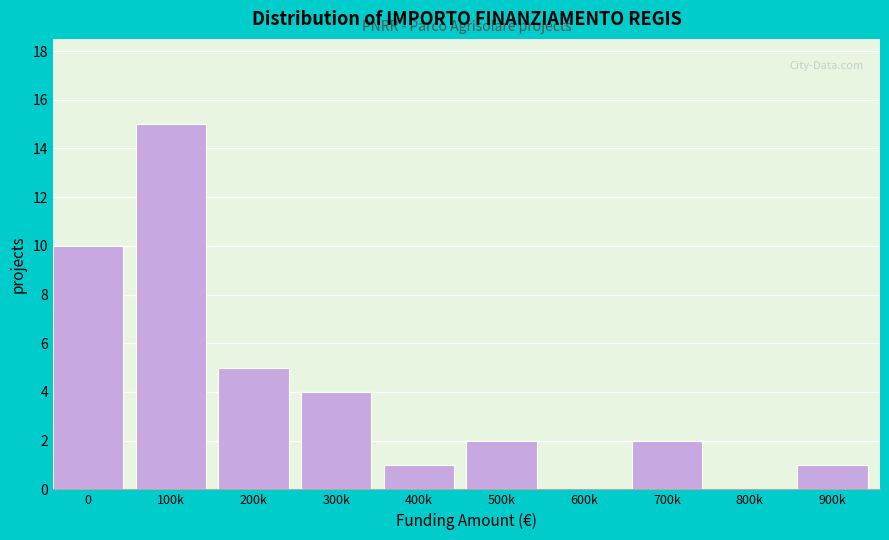

Reading left to right, extract all data points from this chart.

0=10	100k=15	200k=5	300k=4	400k=1	500k=2	600k=0	700k=2	800k=0	900k=1